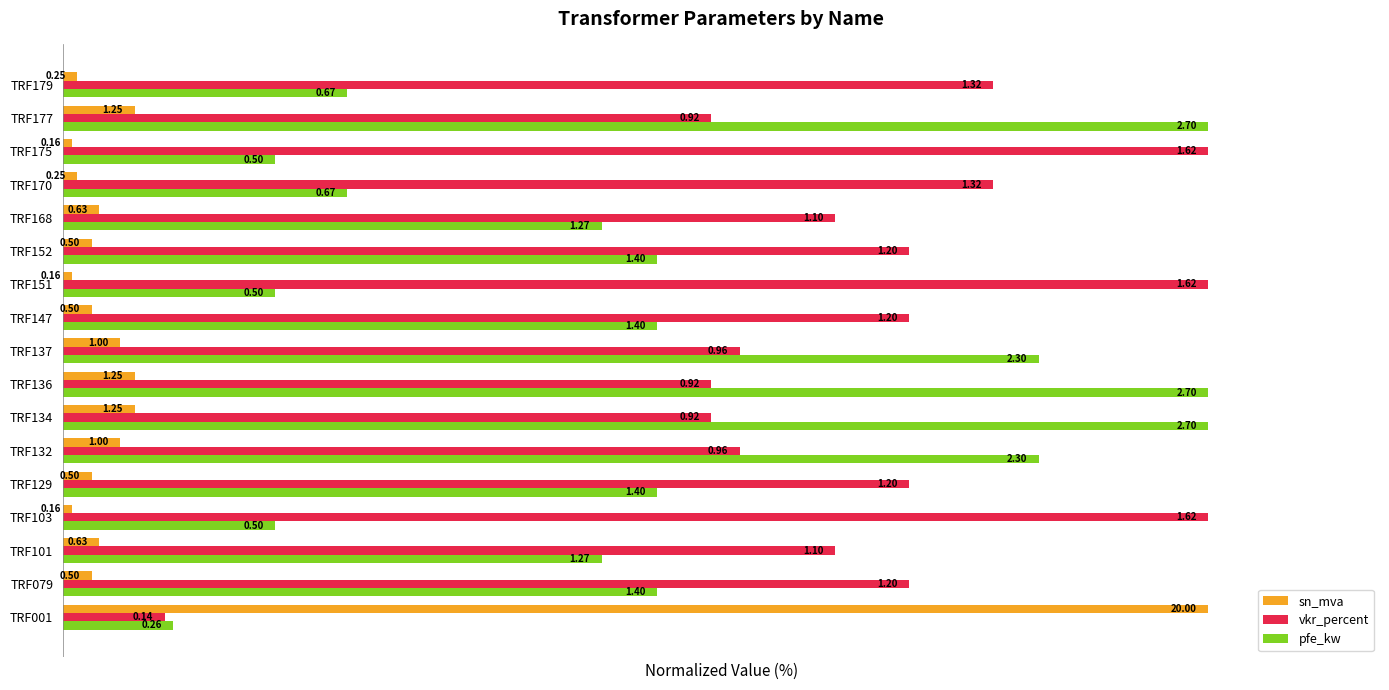

What are all the series names shown in the legend?

sn_mva, vkr_percent, pfe_kw